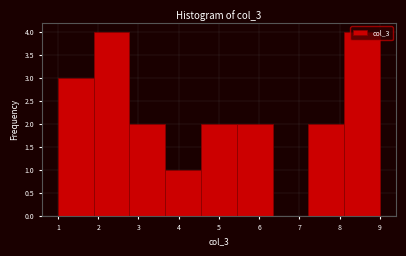

Reading left to right, transcribe this chart: for each bar, give the range it covers on the x-axis and its height. Neither the bar edges nor the heights are printed on the chart, so give them approximately, as read against the axes.

1.0 to 1.9: 3
1.9 to 2.8: 4
2.8 to 3.7: 2
3.7 to 4.6: 1
4.6 to 5.4: 2
5.4 to 6.3: 2
6.3 to 7.2: 0
7.2 to 8.1: 2
8.1 to 9.0: 4